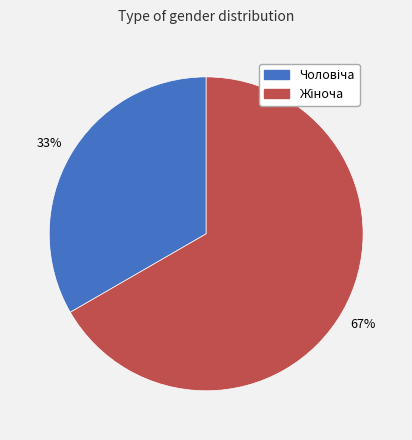

Is there a majority slice in this chart?

Yes